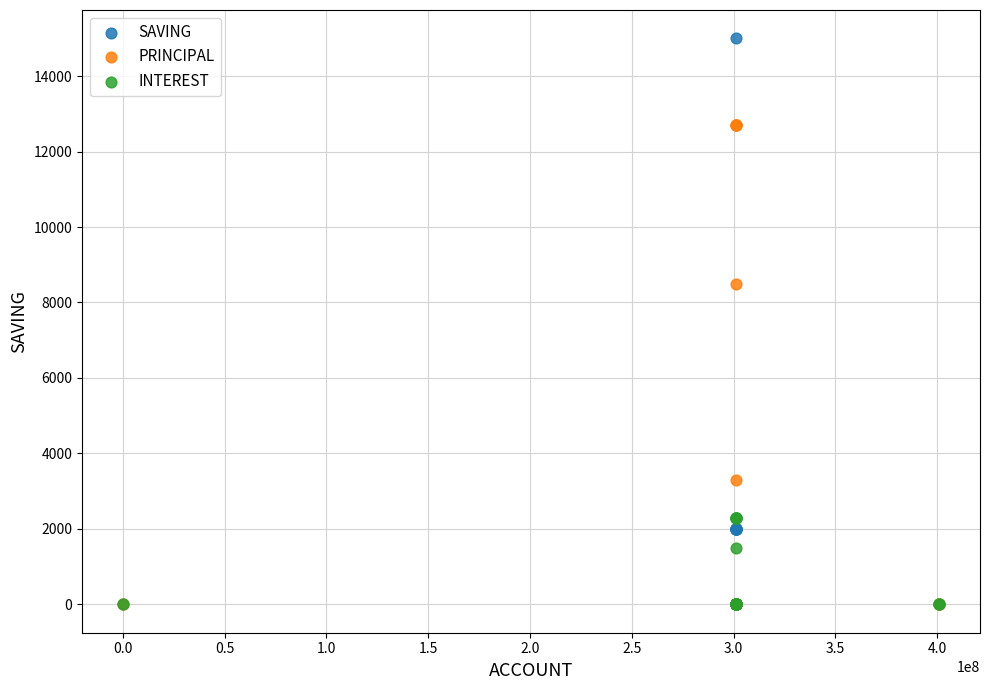

Which series has the largest Y range (max minus min)?

SAVING